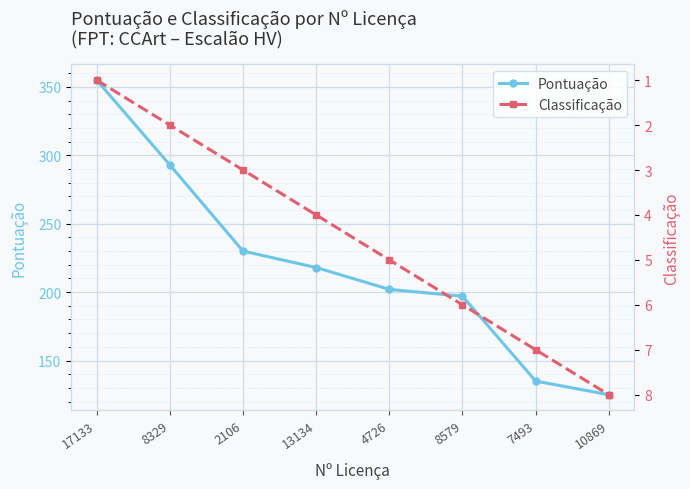

What is the minimum value for Classificação?

1